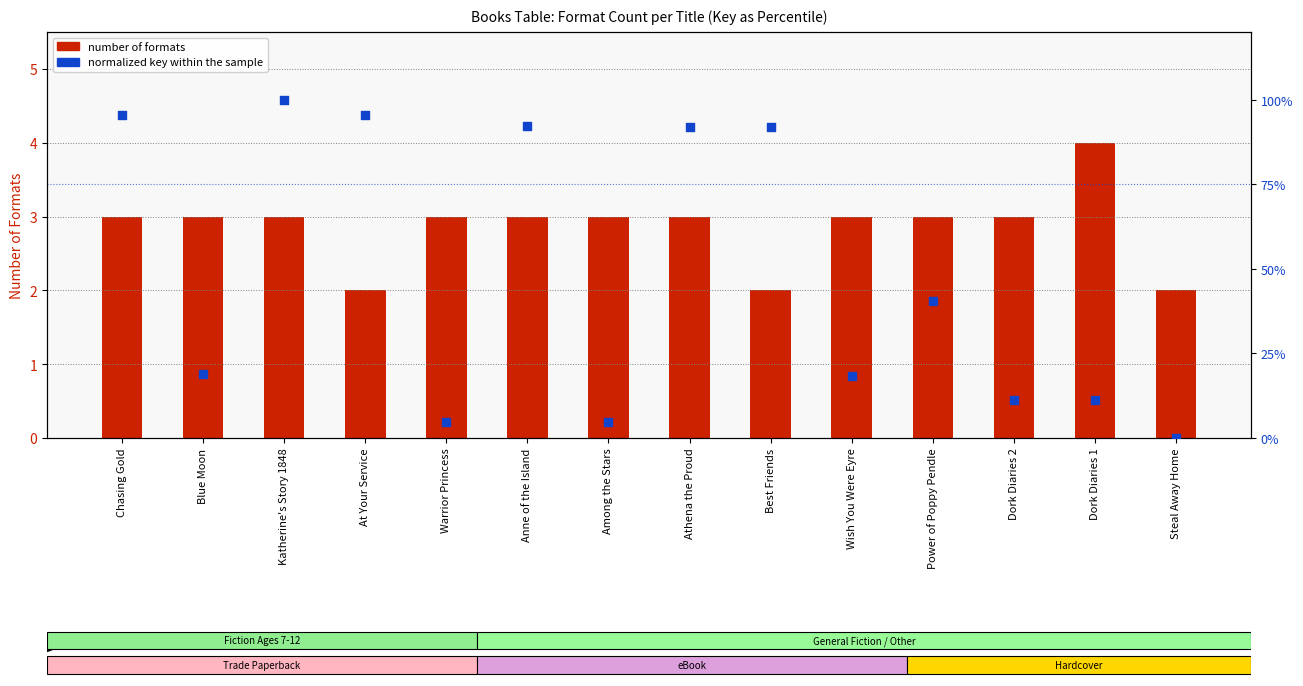

Which series contains the highest Y value?

normalized key (percentile-like)